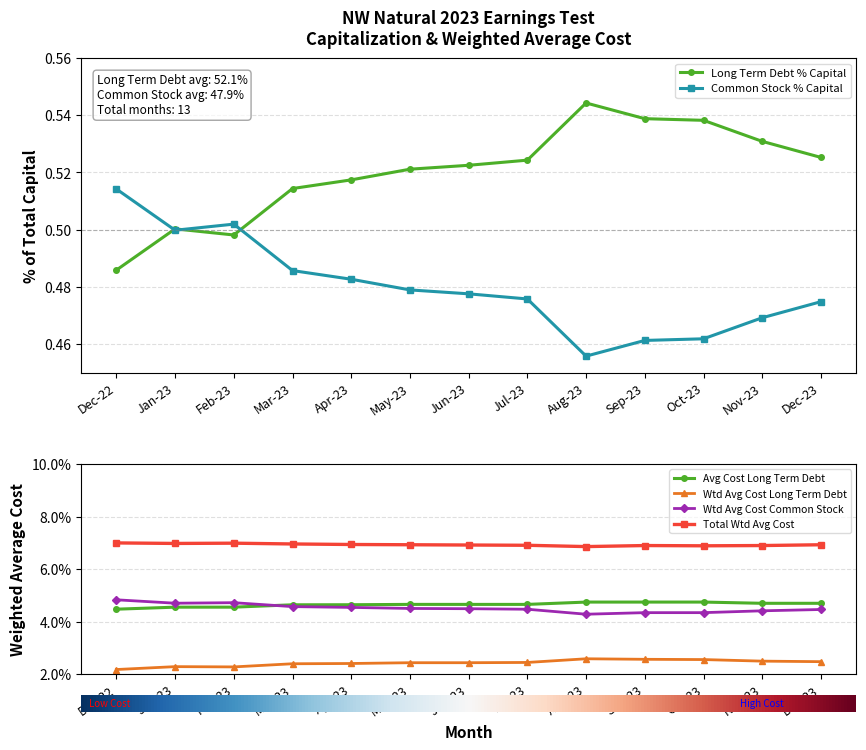

True or false: Wtd Avg Cost Common Stock and Long Term Debt % Capital intersect in this chart.

False